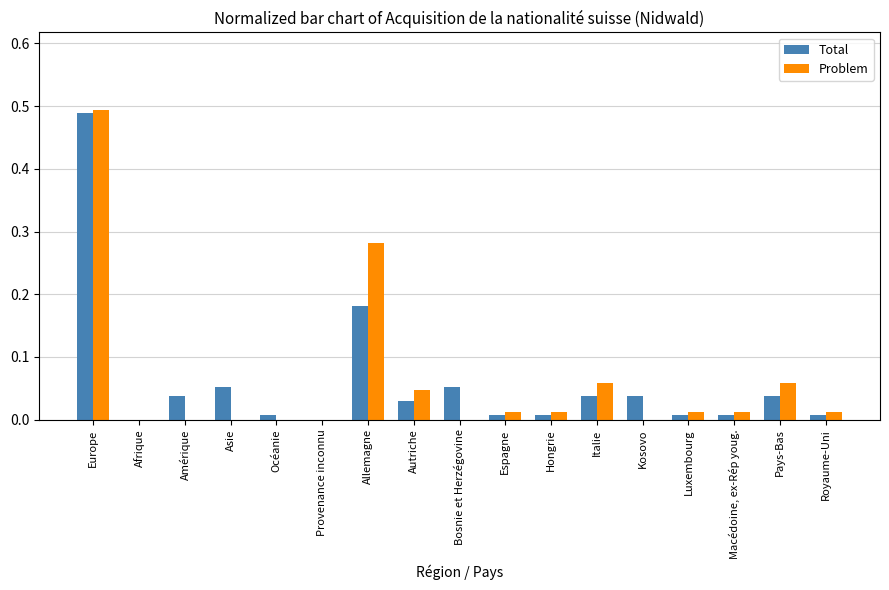

Is the value of Problem at Provenance inconnu greater than the value of Total at Italie?

No